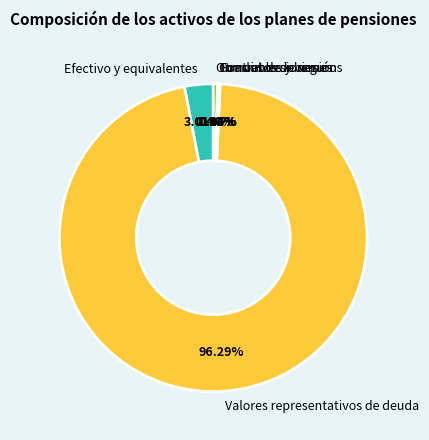

What is the largest slice in the pie chart?

Valores representativos de deuda